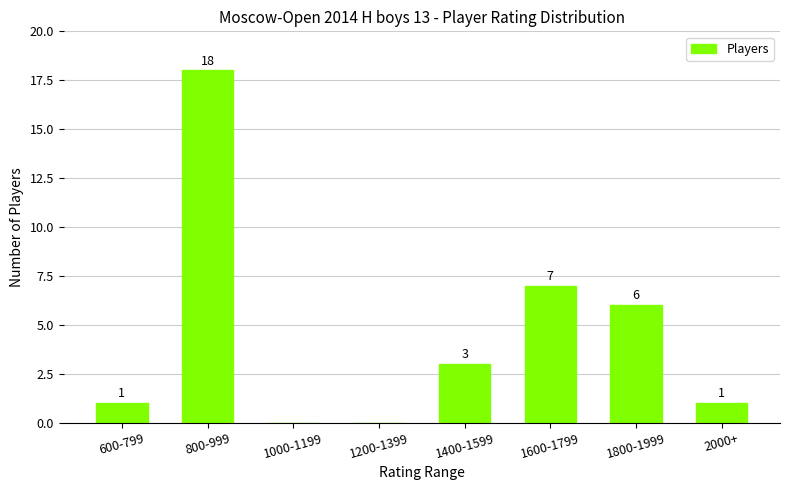

What is the greatest value displayed?

18